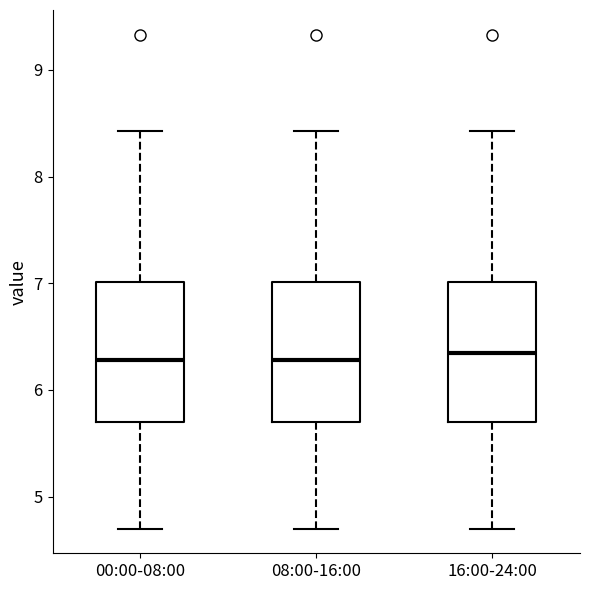

Reading left to right, read every box against the y-axis: the position of its median line, the range the box covers, and the ends of its whiskers. The values are not printed on the chart, so give them approximately, as read against the axis.

00:00-08:00: median 6.3, box 5.7 to 7.0, whiskers 4.7 to 8.4
08:00-16:00: median 6.3, box 5.7 to 7.0, whiskers 4.7 to 8.4
16:00-24:00: median 6.4, box 5.7 to 7.0, whiskers 4.7 to 8.4